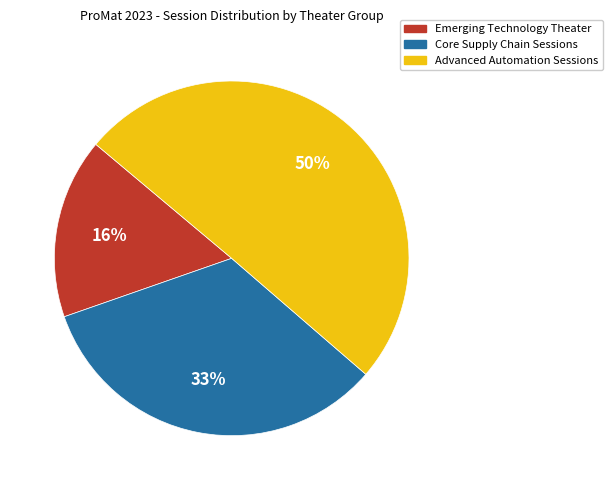

To the nearest percent, what is the average slice percentage?

33%